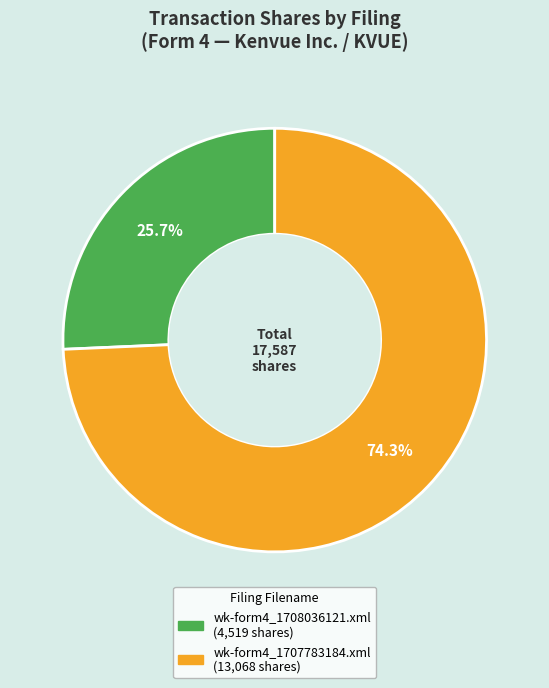

Is it true that wk-form4_1708036121.xml is 26% of the pie?

True